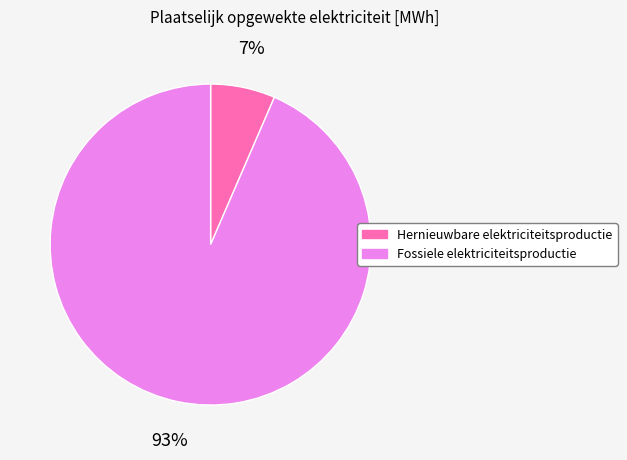

Rank the categories by value from lowest to highest.

Hernieuwbare elektriciteitsproductie, Fossiele elektriciteitsproductie